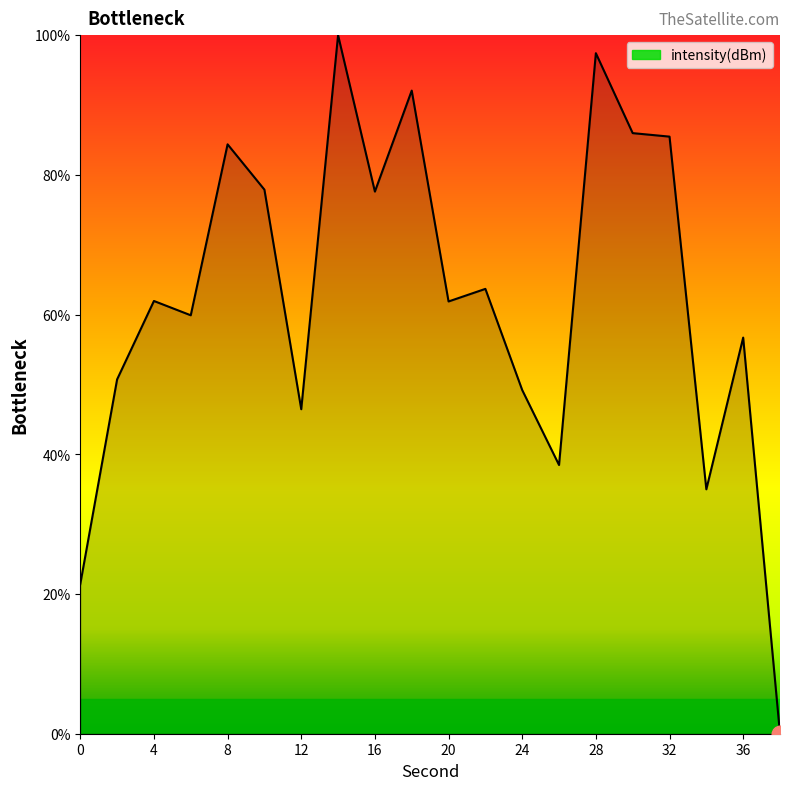

What is the sum of all values?

1246.1